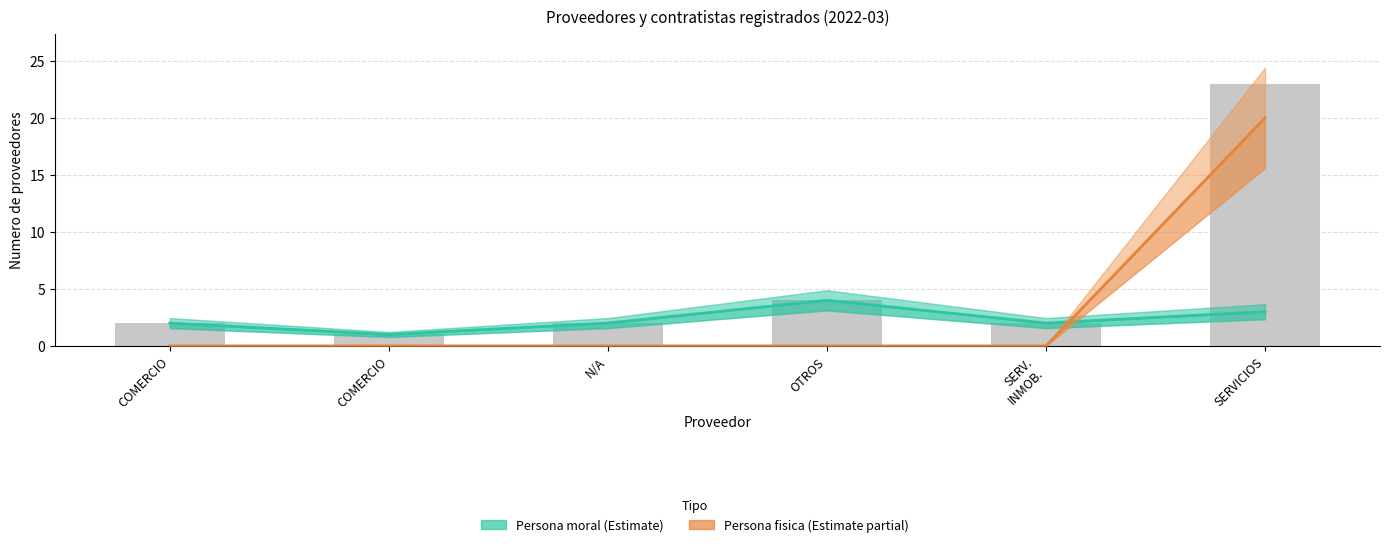

Between OTROS and SERV.
INMOB., which series saw the biggest shift?

Persona moral